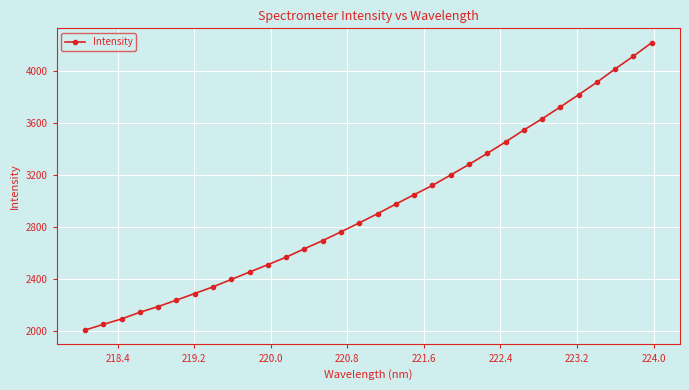

What is the greatest value displayed?

4220.9